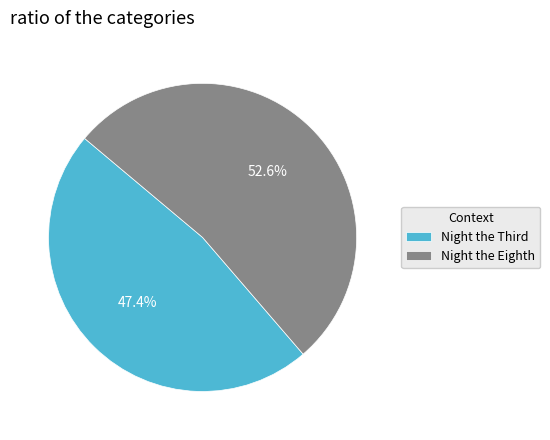

What is the majority slice?

Night the Eighth